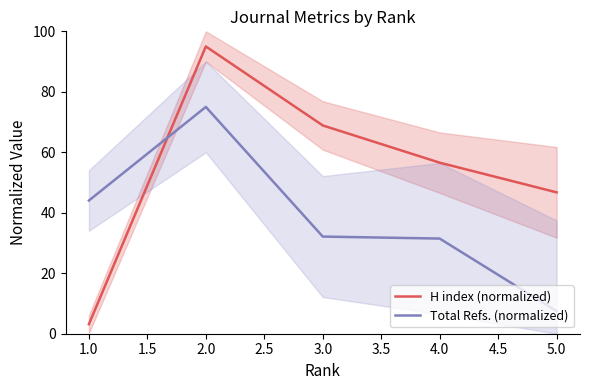

Rank the categories by H index (normalized) value from highest to lowest.

2.0, 3.0, 4.0, 5.0, 1.0